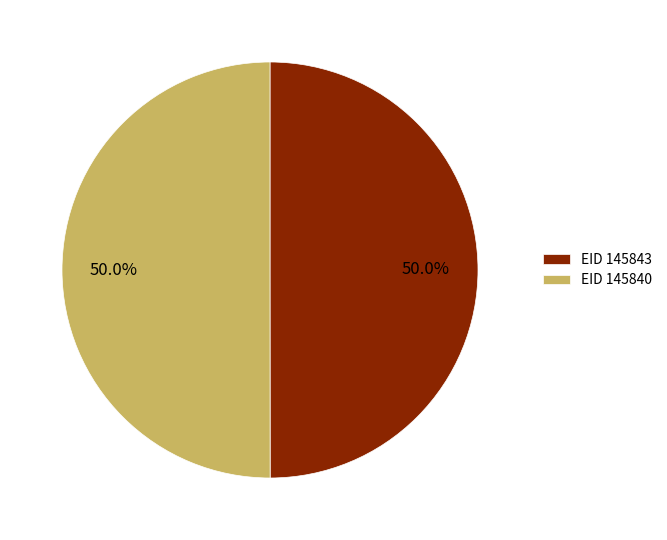

What is the ratio of the value at EID 145843 to the value at EID 145840?

1.0